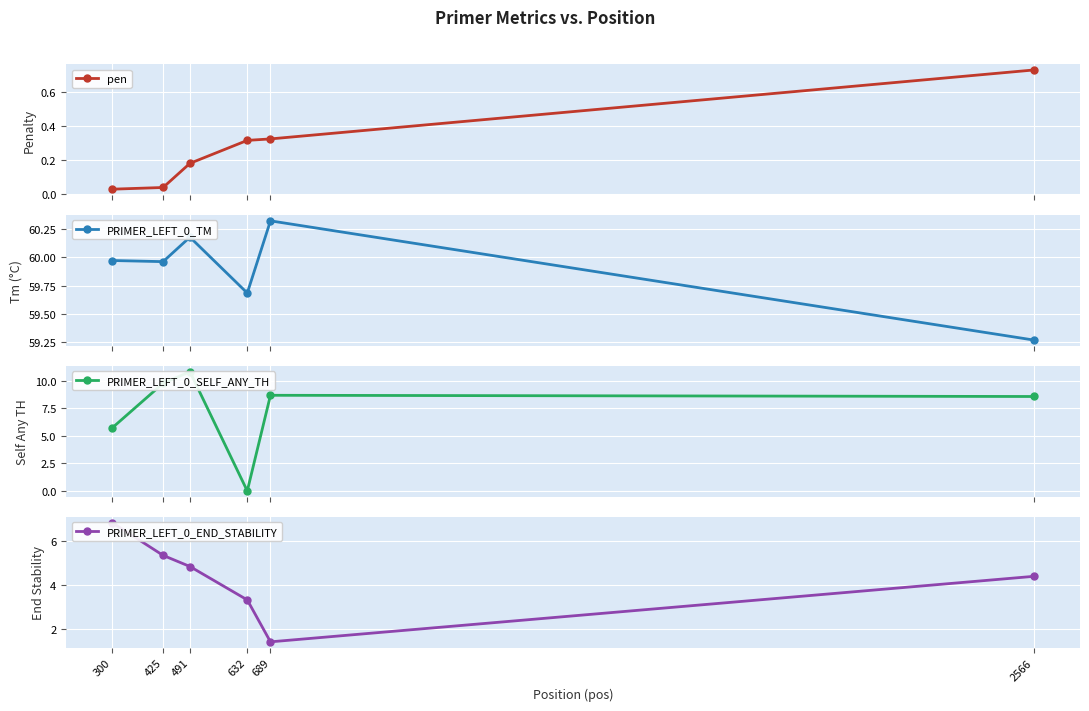

Is it true that pen equals 0.2 at 491?

False